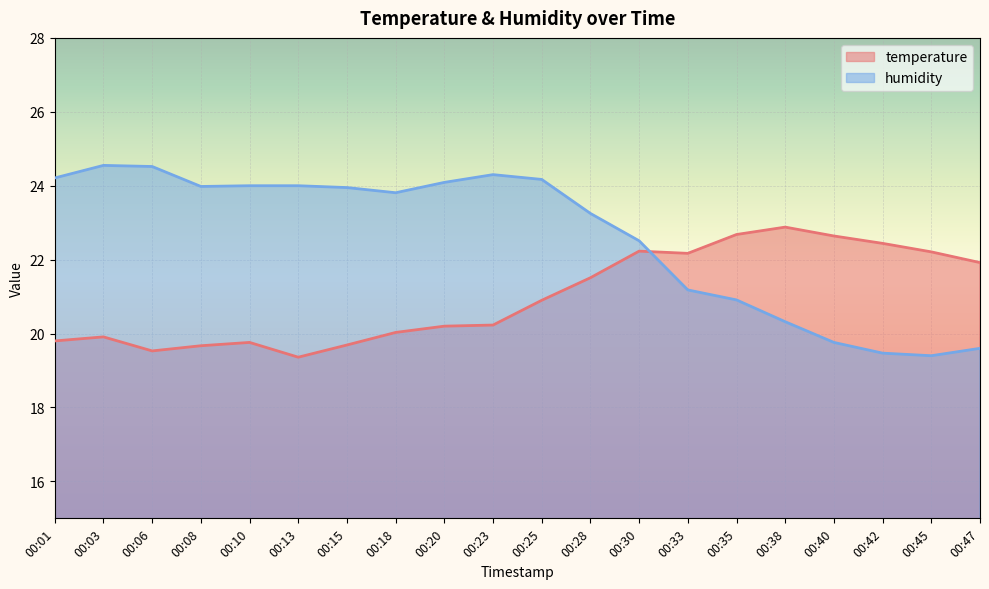

What is the difference between the highest and lowest values at 00:47?

2.3